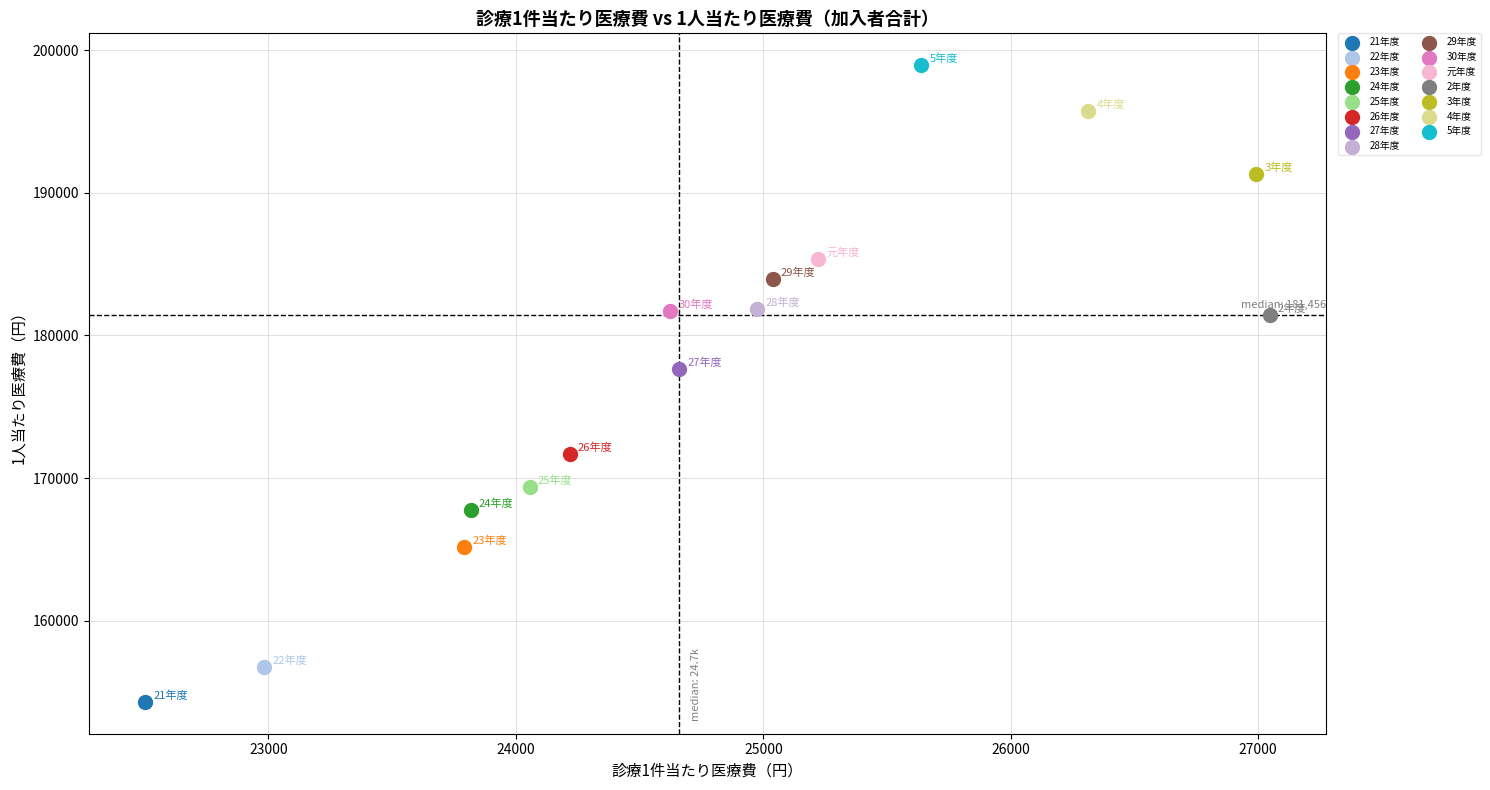

What are all the series names shown in the legend?

21年度, 22年度, 23年度, 24年度, 25年度, 26年度, 27年度, 28年度, 29年度, 30年度, 元年度, 2年度, 3年度, 4年度, 5年度